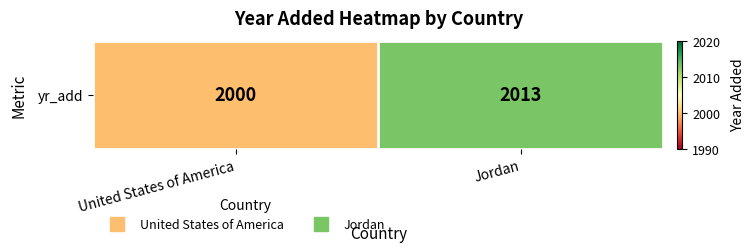

Which label corresponds to the largest value in the chart?

Jordan